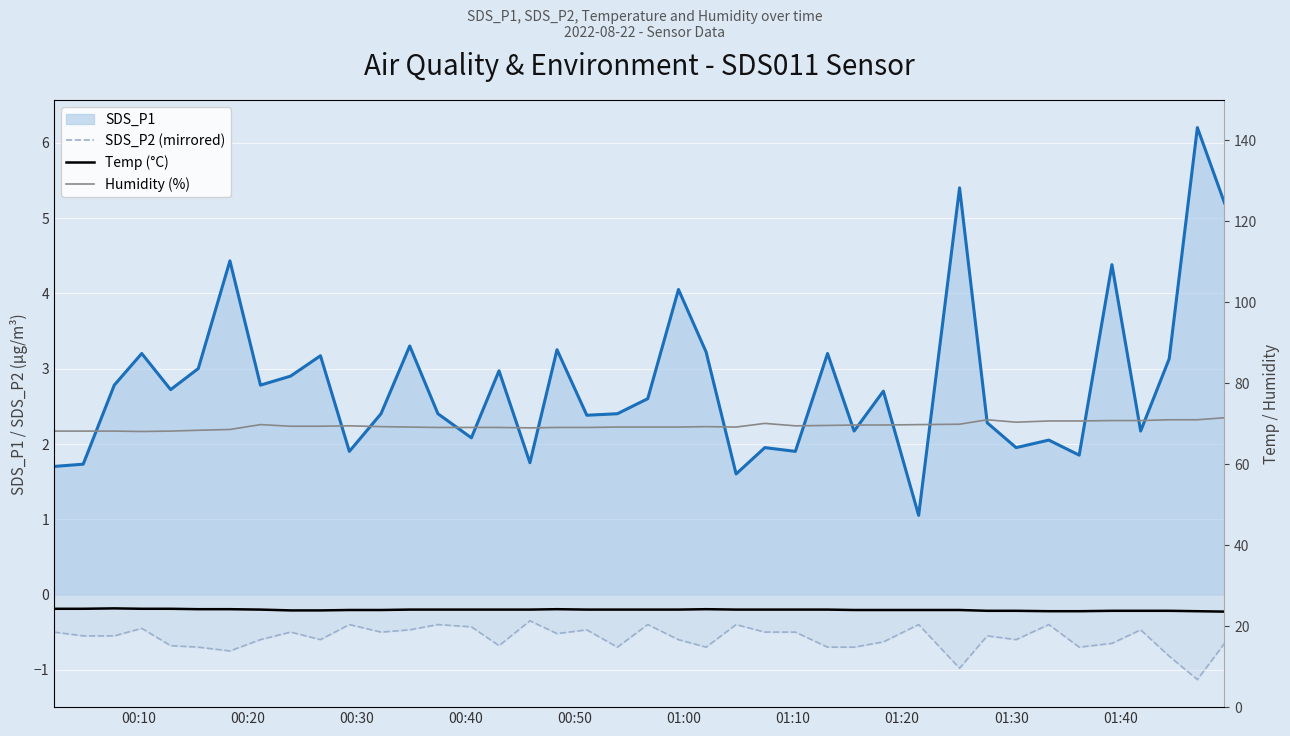

Which series has the largest total across all categories?

Humidity (%)